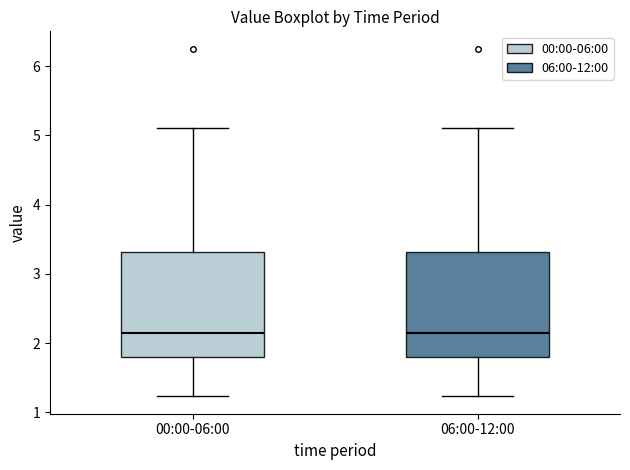

Reading left to right, read every box against the y-axis: the position of its median line, the range the box covers, and the ends of its whiskers. The values are not printed on the chart, so give them approximately, as read against the axis.

00:00-06:00: median 2.2, box 1.8 to 3.3, whiskers 1.2 to 5.1
06:00-12:00: median 2.2, box 1.8 to 3.3, whiskers 1.2 to 5.1